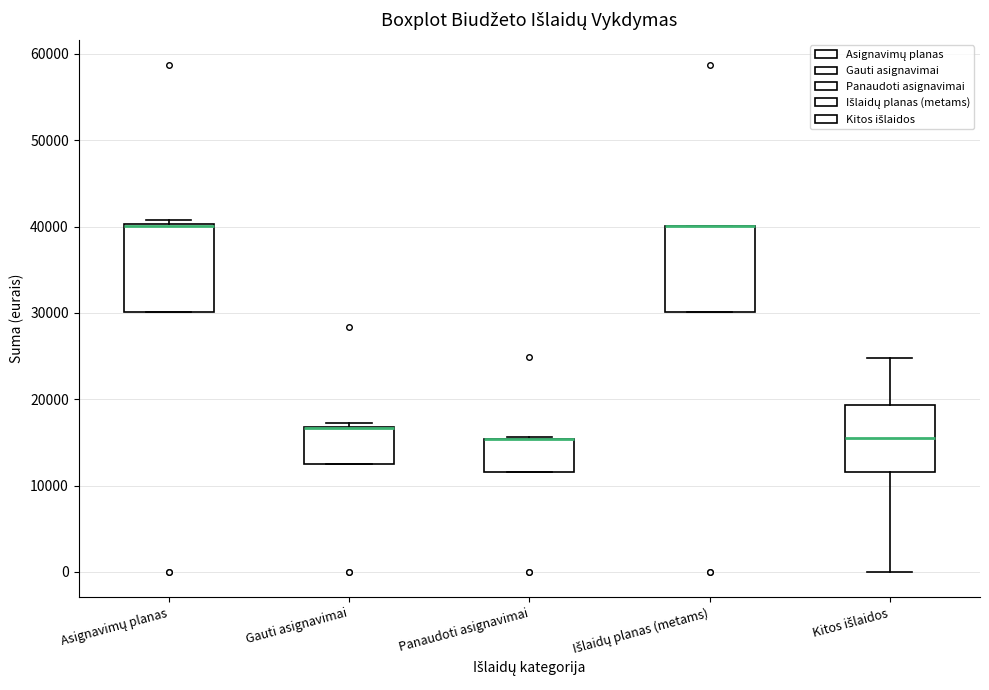

Reading left to right, transcribe this box plot: for each box, give where its median line is, the range the box spans, and where its two whiskers end, as read against the y-axis. The values are not printed on the chart, so give them approximately, as read against the axis.

Asignavimų planas: median 40000 (drawn on the box's upper edge), box 30000 to 40000, whiskers 30000 to 41000
Gauti asignavimai: median 17000 (drawn on the box's upper edge), box 13000 to 17000, whiskers 13000 to 17000 (just above the box's upper edge)
Panaudoti asignavimai: median 15000 (drawn on the box's upper edge), box 12000 to 15000, whiskers 12000 to 16000
Išlaidų planas (metams): median 40000 (drawn on the box's upper edge), box 30000 to 40000, whiskers 30000 to 40000
Kitos išlaidos: median 16000, box 12000 to 19000, whiskers 0 to 25000